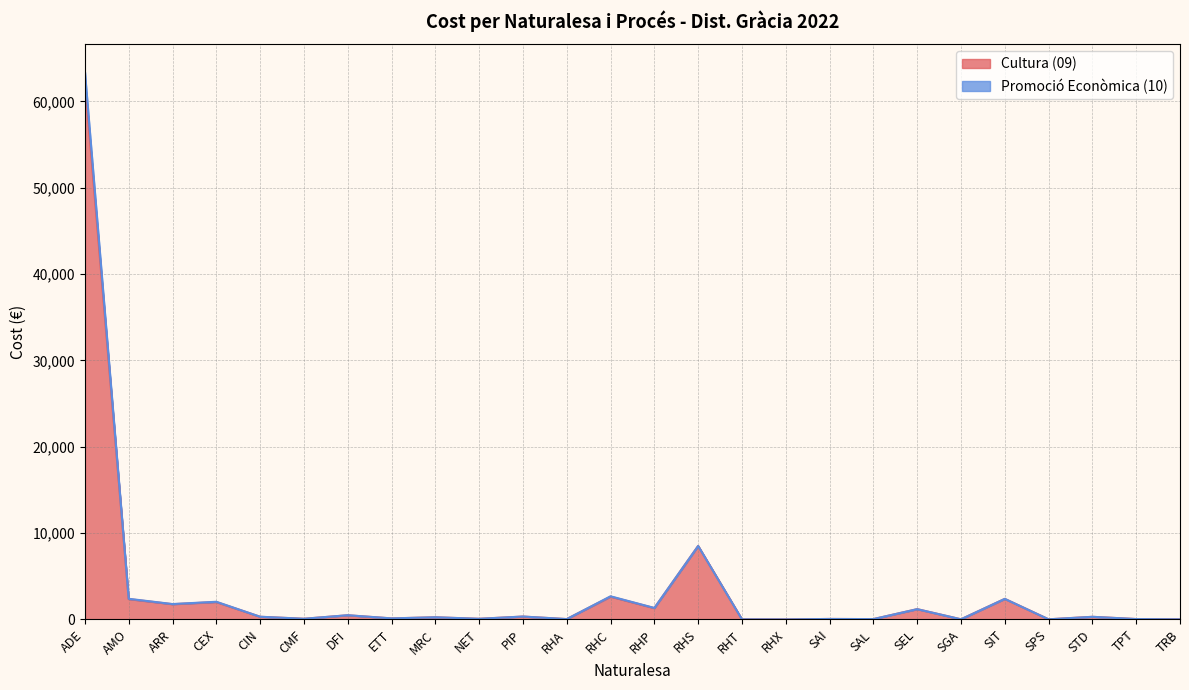

Reading left to right, what are all the values shown in this chart?

Cultura (09): ADE=62507.6	AMO=2357.0	ARR=1765.1	CEX=2016.9	CIN=308.8	CMF=77.7	DFI=482.1	ETT=120.8	MRC=247.9	NET=74.5	PIP=331.7	RHA=40.6	RHC=2641.7	RHP=1311.3	RHS=8511.0	RHT=10.4	RHX=3.8	SAI=56.1	SAL=39.5	SEL=1190.7	SGA=17.1	SIT=2381.6	SPS=14.7	STD=304.2	TPT=44.9	TRB=10.4
Promoció Econòmica (10): ADE=63443.6	AMO=2391.9	ARR=1782.2	CEX=2046.8	CIN=313.4	CMF=78.9	DFI=489.2	ETT=122.6	MRC=251.5	NET=75.6	PIP=336.6	RHA=41.2	RHC=2680.9	RHP=1330.8	RHS=8511.0	RHT=10.4	RHX=3.8	SAI=56.1	SAL=39.5	SEL=1190.7	SGA=17.1	SIT=2381.6	SPS=14.7	STD=304.2	TPT=44.9	TRB=10.4